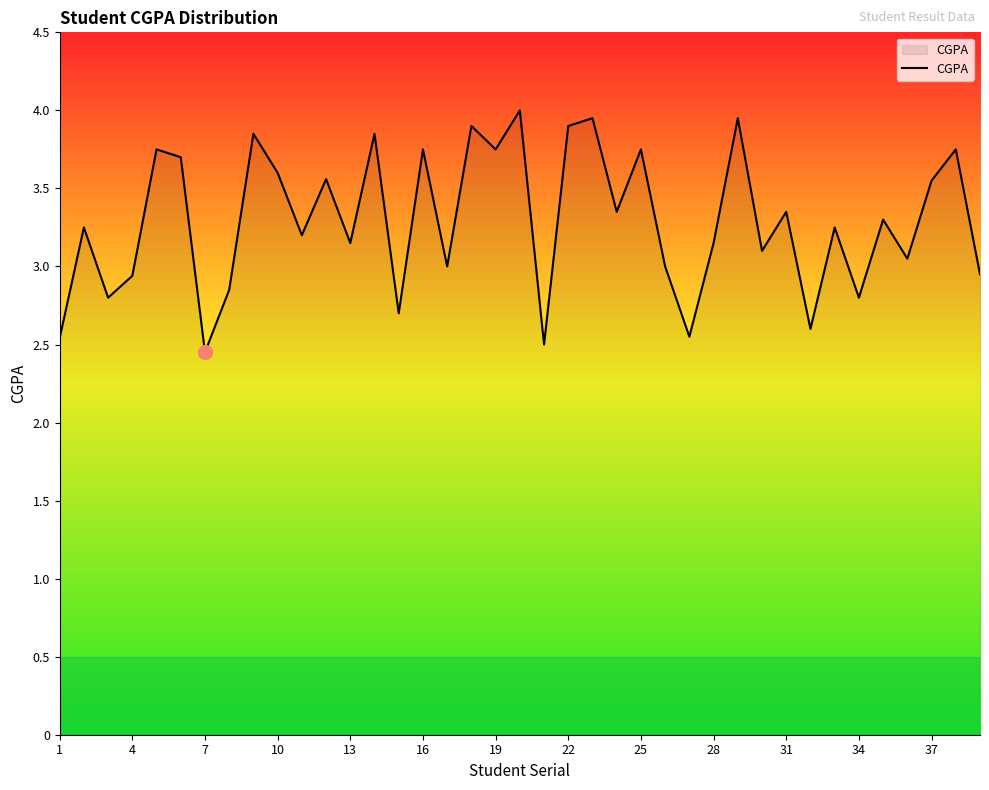

How many lines are shown in the chart?

1